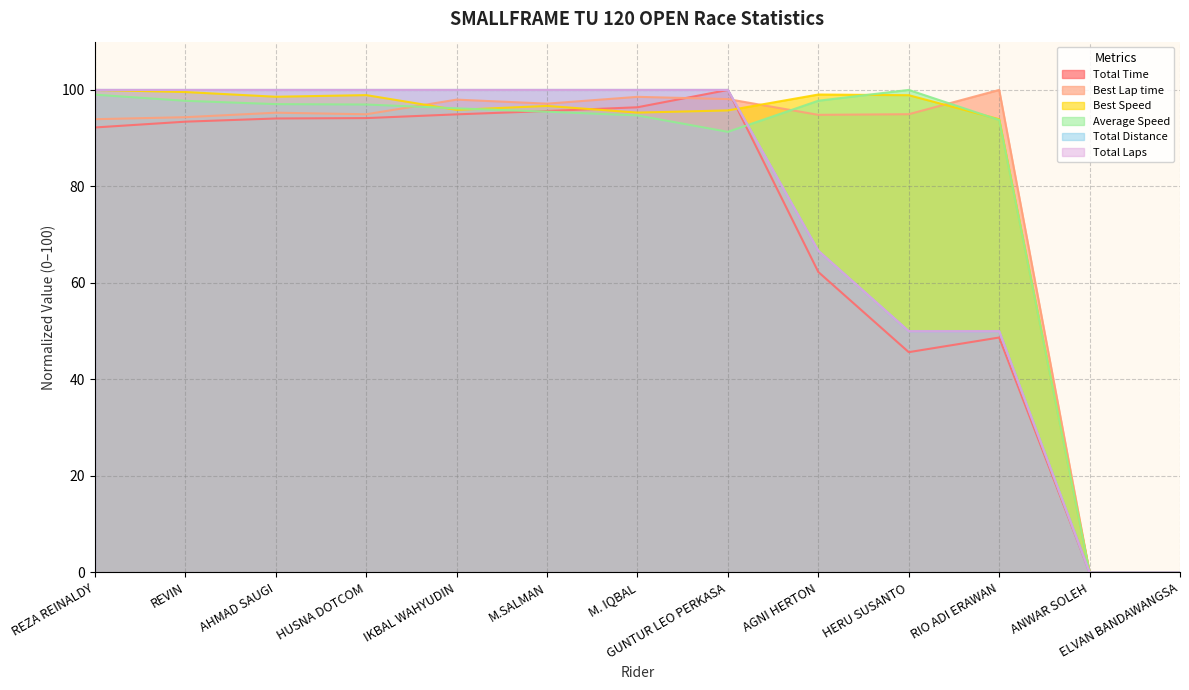

Reading left to right, list all the values displayed in this chart.

Total Time: REZA REINALDY=92.2	REVIN=93.4	AHMAD SAUGI=94.1	HUSNA DOTCOM=94.2	IKBAL WAHYUDIN=94.9	M.SALMAN=95.6	M. IQBAL=96.4	GUNTUR LEO PERKASA=100.0	AGNI HERTON=62.3	HERU SUSANTO=45.7	RIO ADI ERAWAN=48.7	ANWAR SOLEH=0.0	ELVAN BANDAWANGSA=0.0
Best Lap time: REZA REINALDY=93.9	REVIN=94.3	AHMAD SAUGI=95.3	HUSNA DOTCOM=95.0	IKBAL WAHYUDIN=98.0	M.SALMAN=97.2	M. IQBAL=98.6	GUNTUR LEO PERKASA=98.1	AGNI HERTON=94.8	HERU SUSANTO=95.0	RIO ADI ERAWAN=100.0	ANWAR SOLEH=0.0	ELVAN BANDAWANGSA=0.0
Best Speed: REZA REINALDY=100.0	REVIN=99.6	AHMAD SAUGI=98.6	HUSNA DOTCOM=98.9	IKBAL WAHYUDIN=95.9	M.SALMAN=96.7	M. IQBAL=95.3	GUNTUR LEO PERKASA=95.7	AGNI HERTON=99.0	HERU SUSANTO=98.9	RIO ADI ERAWAN=93.9	ANWAR SOLEH=0.0	ELVAN BANDAWANGSA=0.0
Average Speed: REZA REINALDY=99.0	REVIN=97.7	AHMAD SAUGI=97.1	HUSNA DOTCOM=97.0	IKBAL WAHYUDIN=96.2	M.SALMAN=95.5	M. IQBAL=94.7	GUNTUR LEO PERKASA=91.3	AGNI HERTON=97.8	HERU SUSANTO=100.0	RIO ADI ERAWAN=93.8	ANWAR SOLEH=0.0	ELVAN BANDAWANGSA=0.0
Total Distance: REZA REINALDY=100.0	REVIN=100.0	AHMAD SAUGI=100.0	HUSNA DOTCOM=100.0	IKBAL WAHYUDIN=100.0	M.SALMAN=100.0	M. IQBAL=100.0	GUNTUR LEO PERKASA=100.0	AGNI HERTON=66.7	HERU SUSANTO=50.0	RIO ADI ERAWAN=50.0	ANWAR SOLEH=0.0	ELVAN BANDAWANGSA=0.0
Total Laps: REZA REINALDY=100.0	REVIN=100.0	AHMAD SAUGI=100.0	HUSNA DOTCOM=100.0	IKBAL WAHYUDIN=100.0	M.SALMAN=100.0	M. IQBAL=100.0	GUNTUR LEO PERKASA=100.0	AGNI HERTON=66.7	HERU SUSANTO=50.0	RIO ADI ERAWAN=50.0	ANWAR SOLEH=0.0	ELVAN BANDAWANGSA=0.0